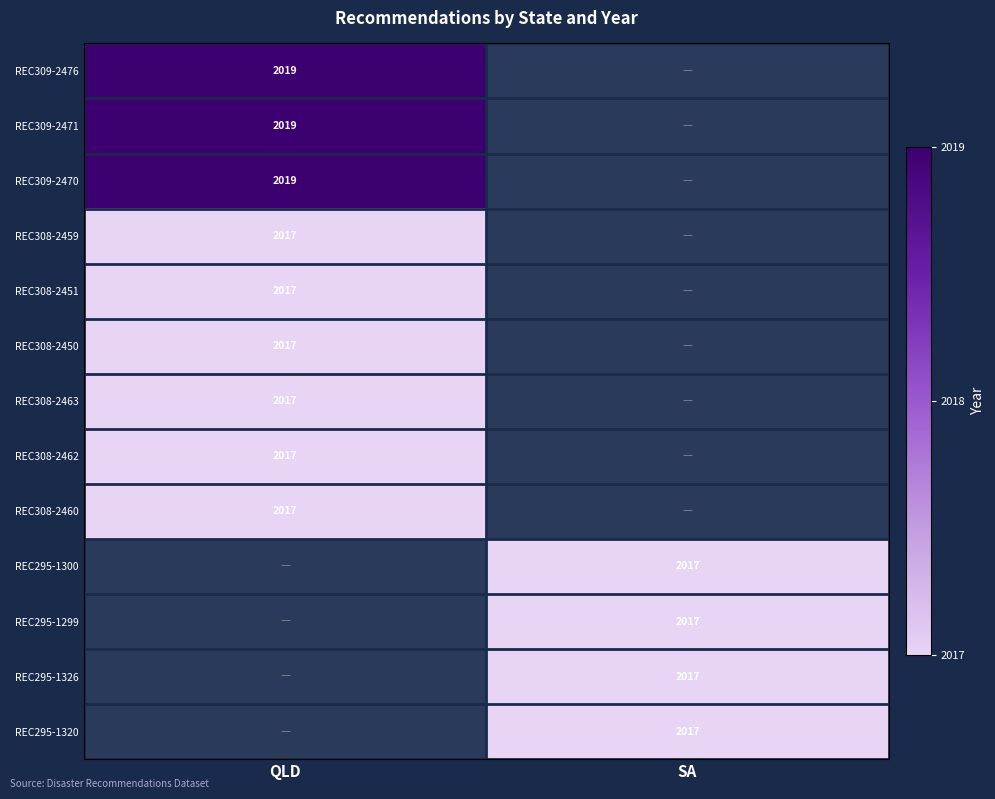

At how many categories does at least one series exceed 2018?

1